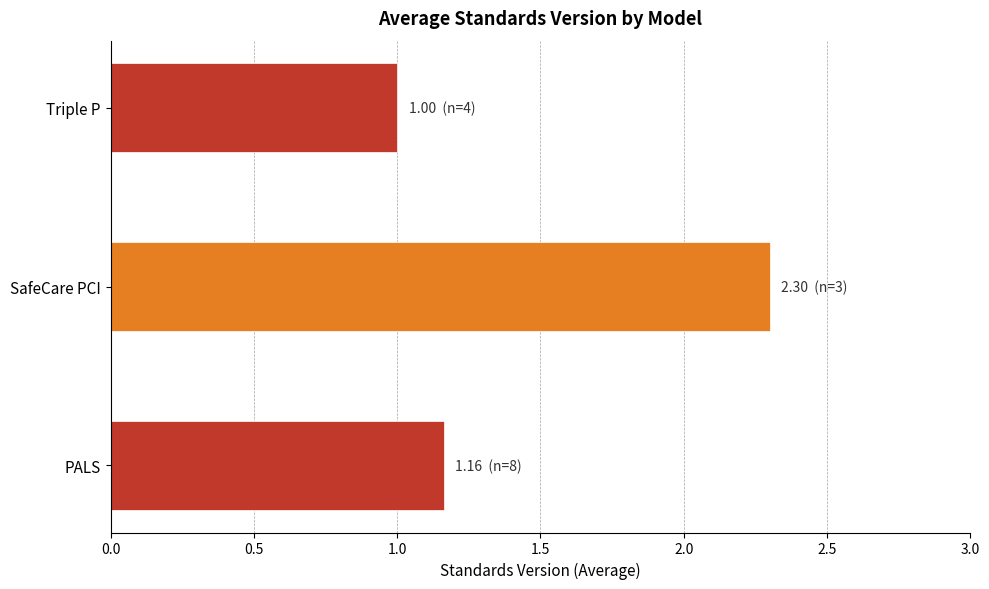

Which label corresponds to the smallest value in the chart?

Triple P